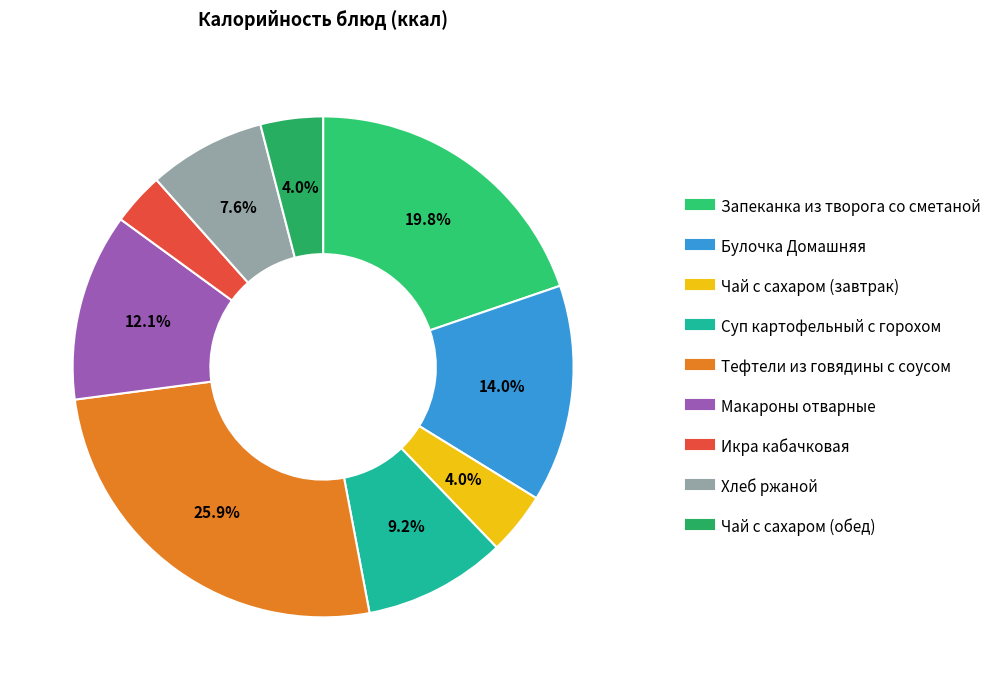

To the nearest percent, what percentage of the pie is Хлеб ржаной?

8%